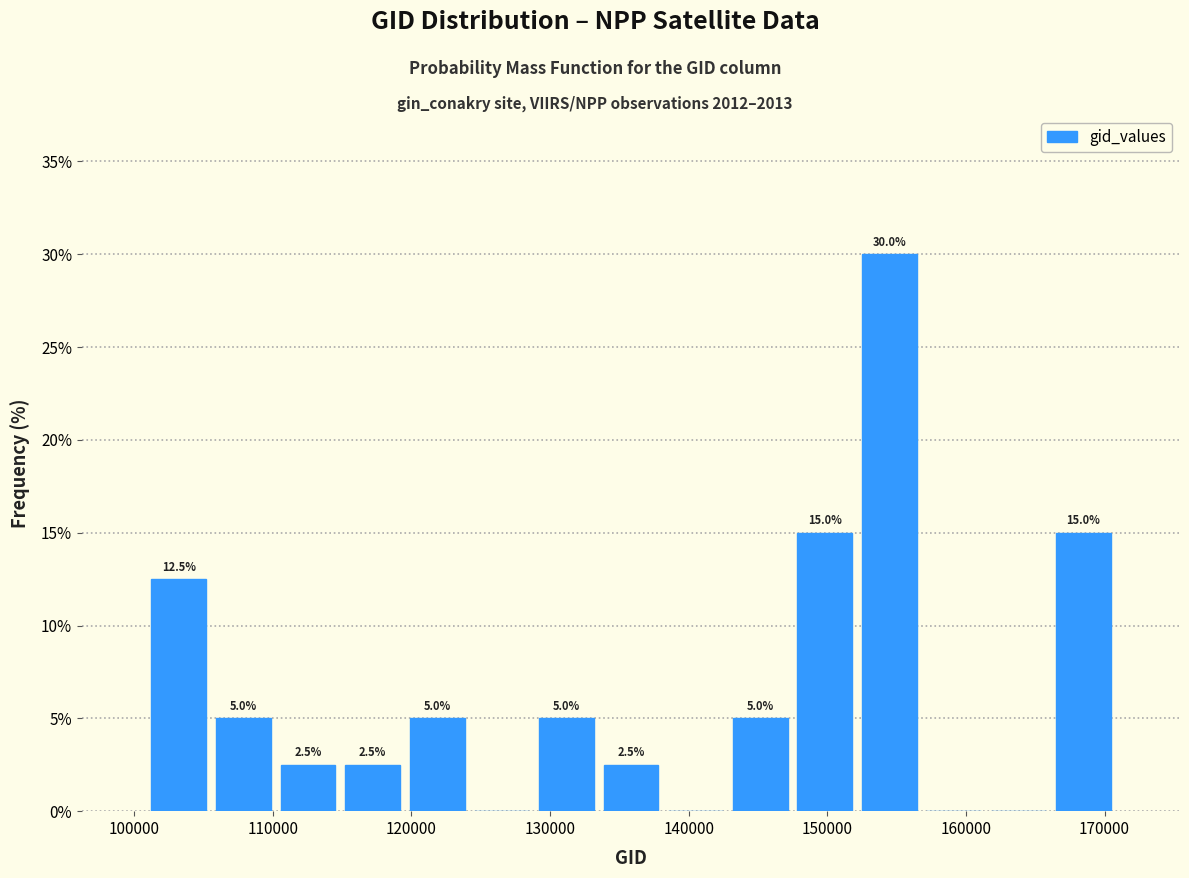

Over which range of the x-axis is the bar tallest?

152000 to 157000